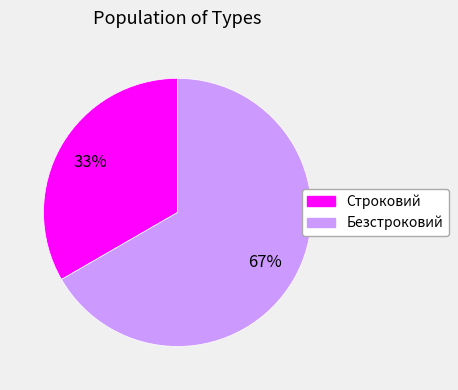

Between Строковий and Безстроковий, which is larger?

Безстроковий